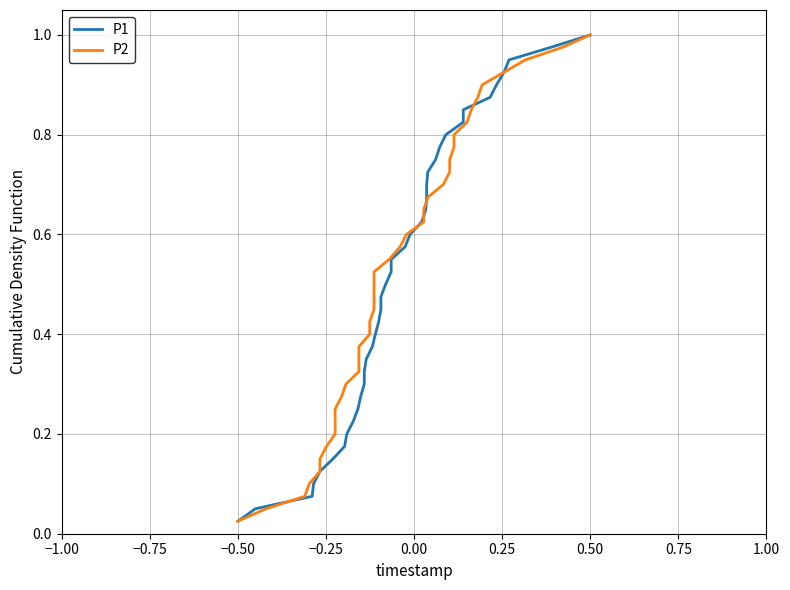

How many lines are shown in the chart?

2